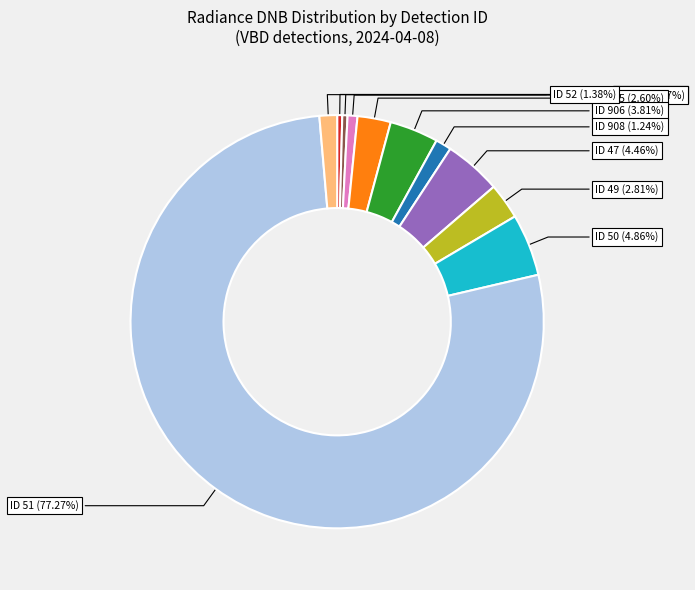

Does any single category account for the majority?

Yes